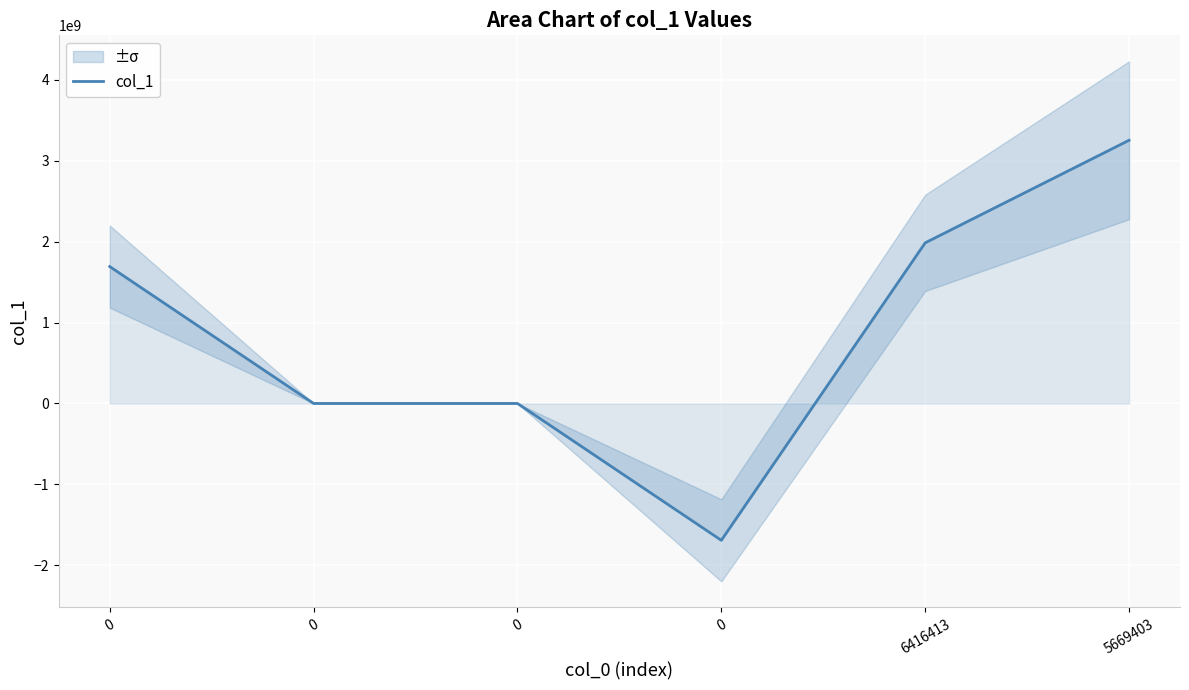

Is it true that the value at 0 is -442904257?

False